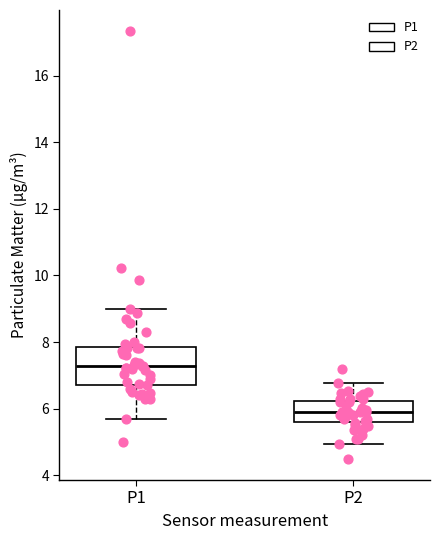

Which box's median line is the lowest?

P2